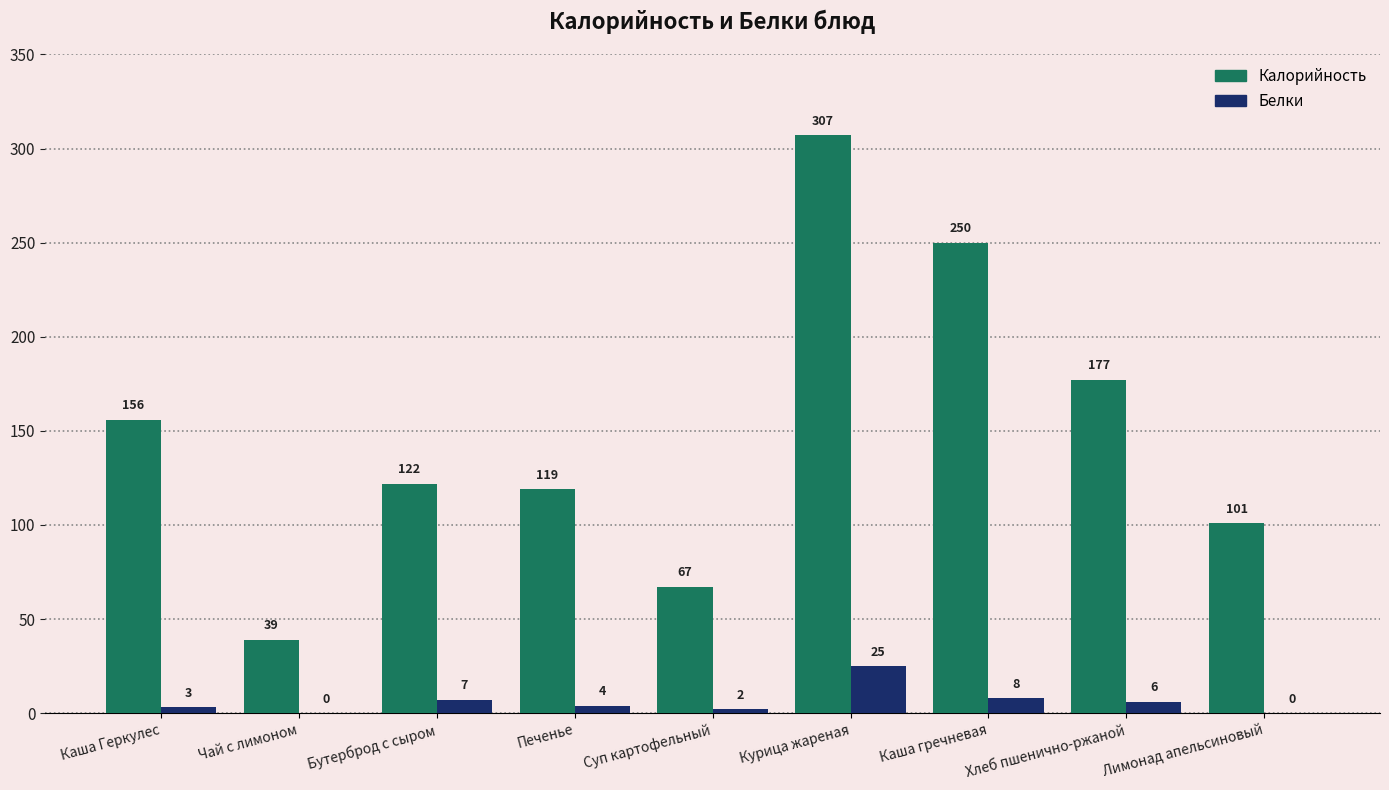

What is the total value across all series at Каша Геркулес?

159